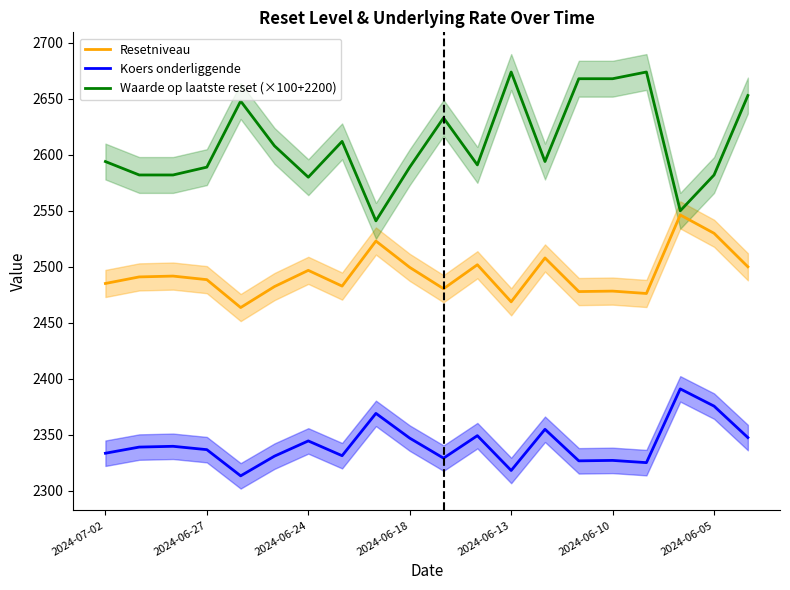

What is the minimum value for Koers onderliggende?

2313.2